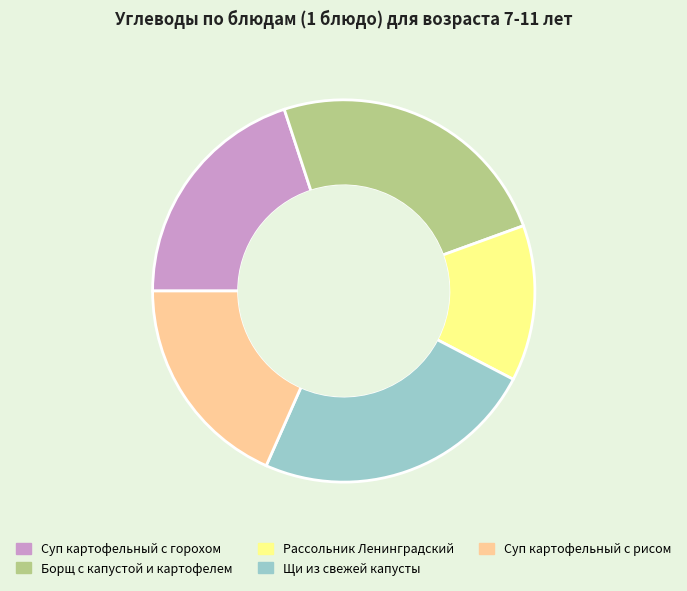

How many slices are in this pie chart?

5